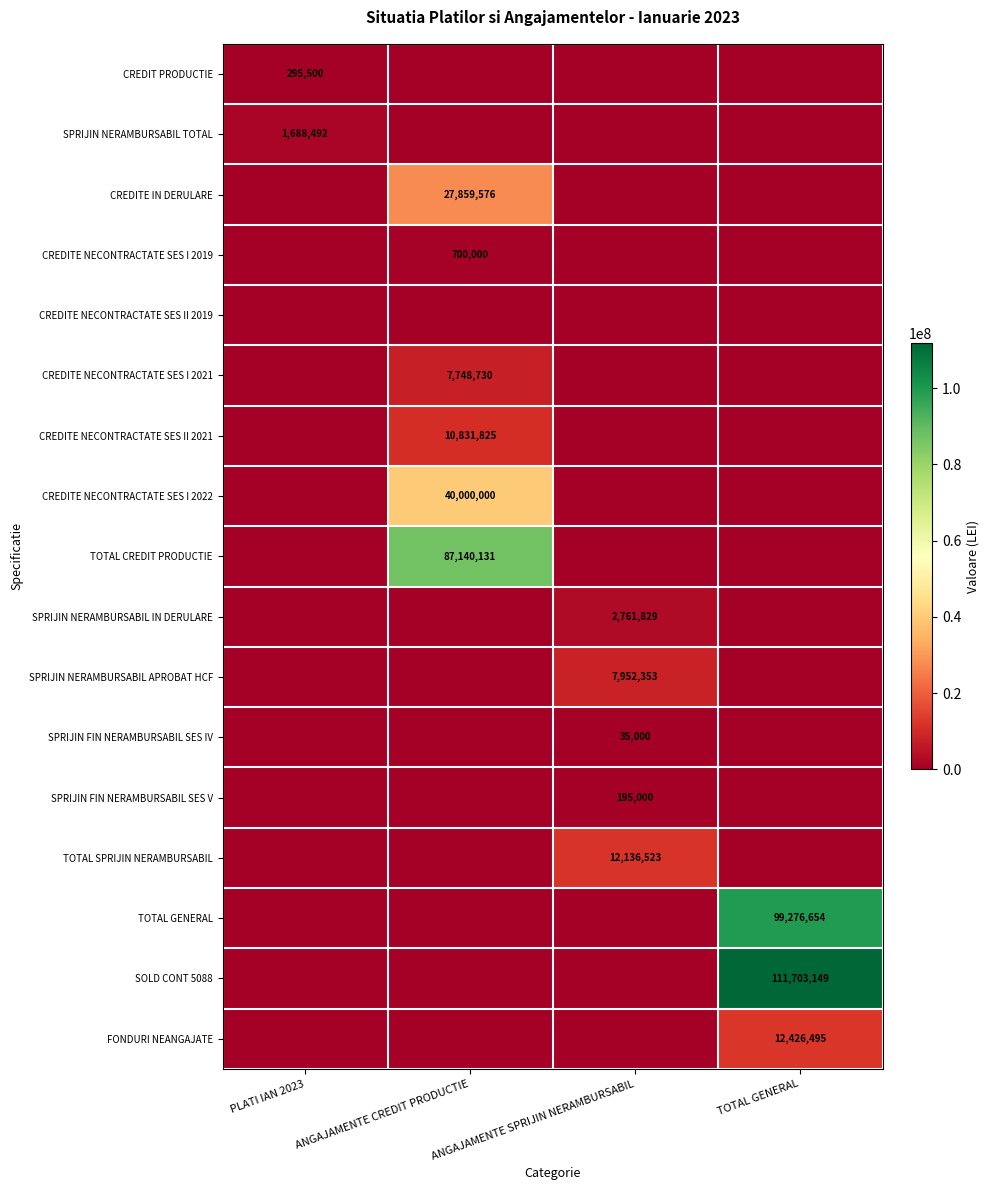

The value of CREDITE IN DERULARE at ANGAJAMENTE CREDIT PRODUCTIE is 47733936. True or false?

False